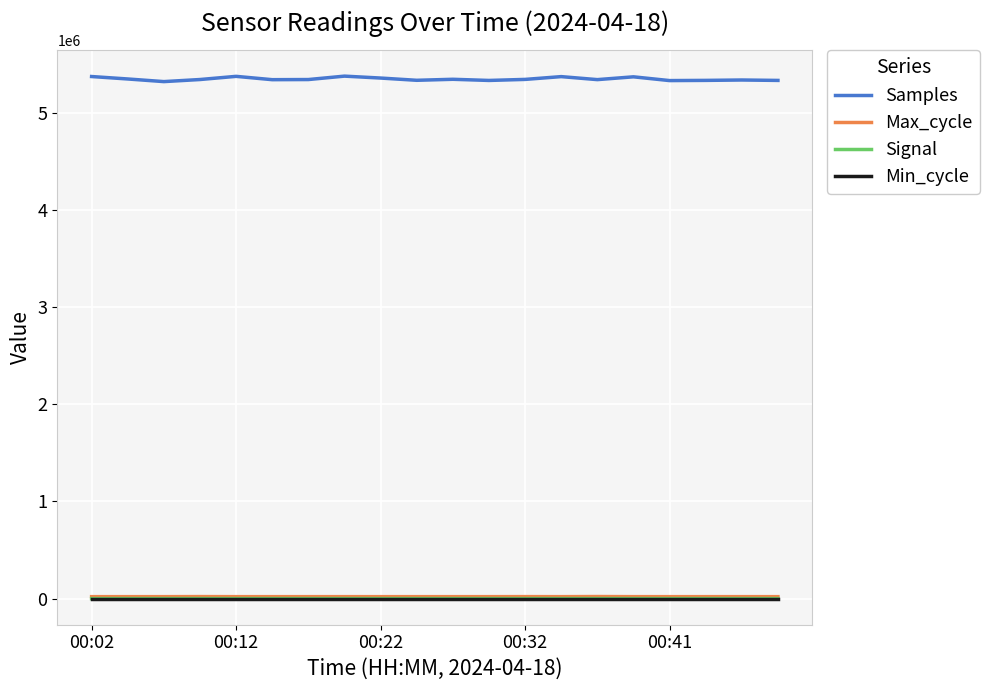

What is the maximum value shown in the chart?

5379276